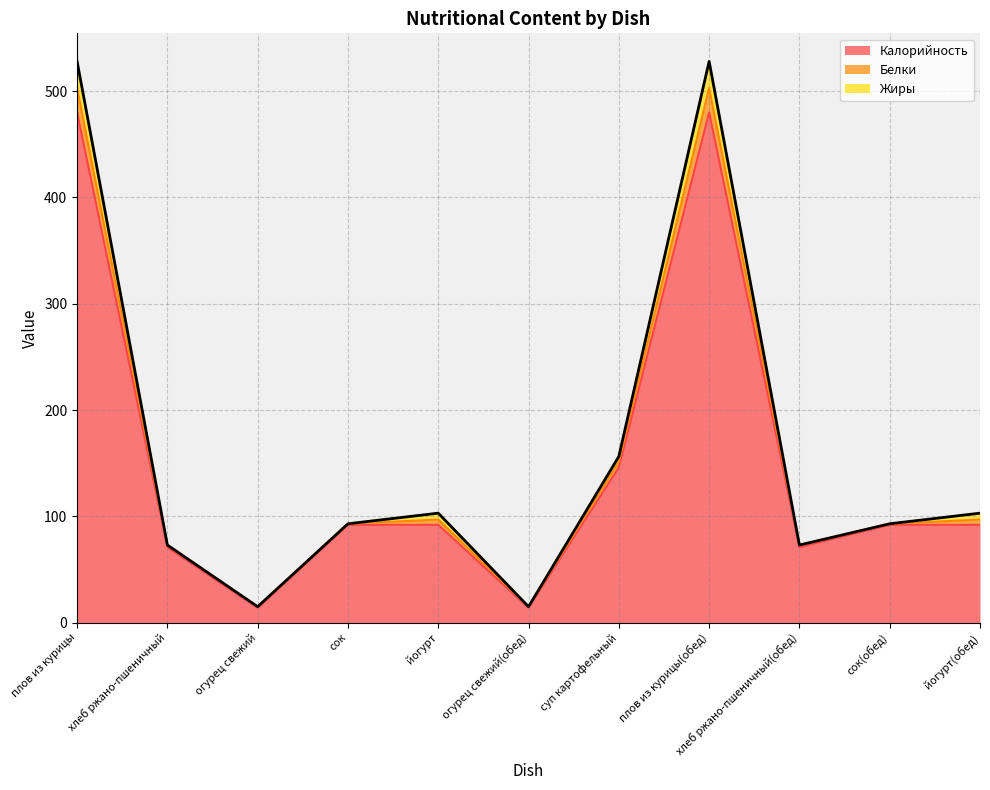

What is the maximum value for Калорийность?

480.0